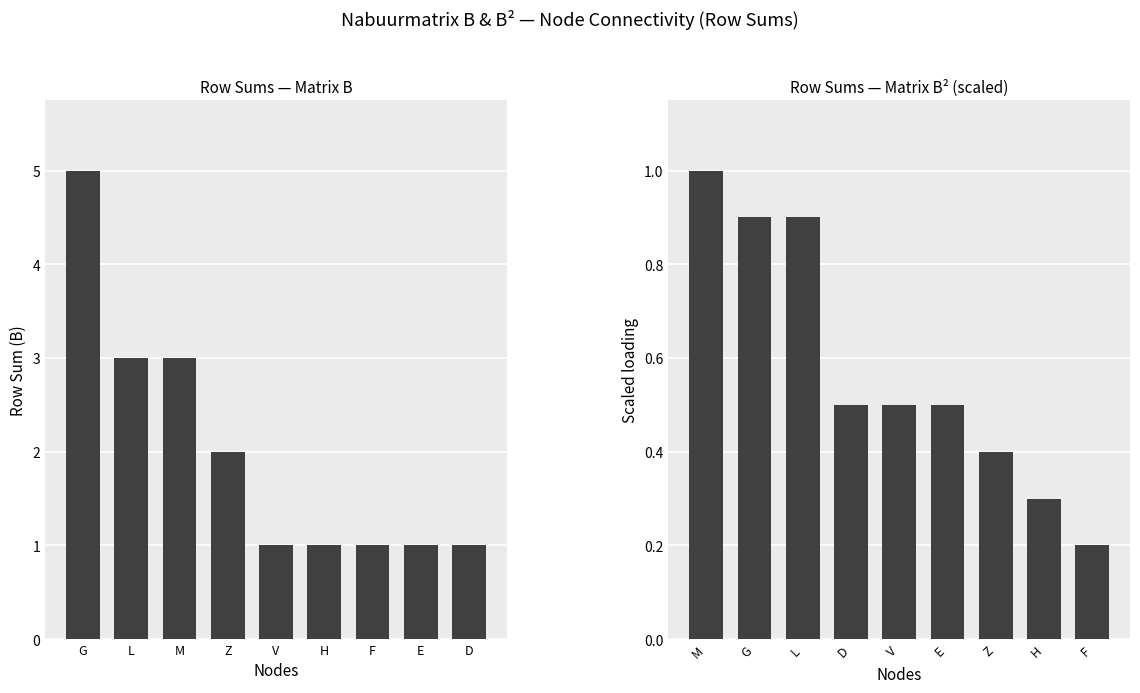

At how many categories does at least one series exceed 0?

9